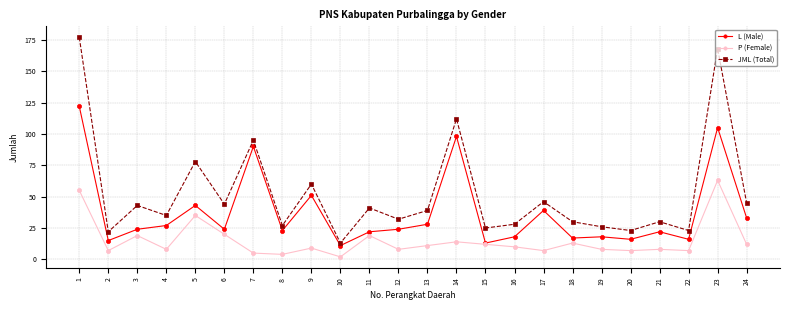

At which category does the chart reach its minimum across all series?

10